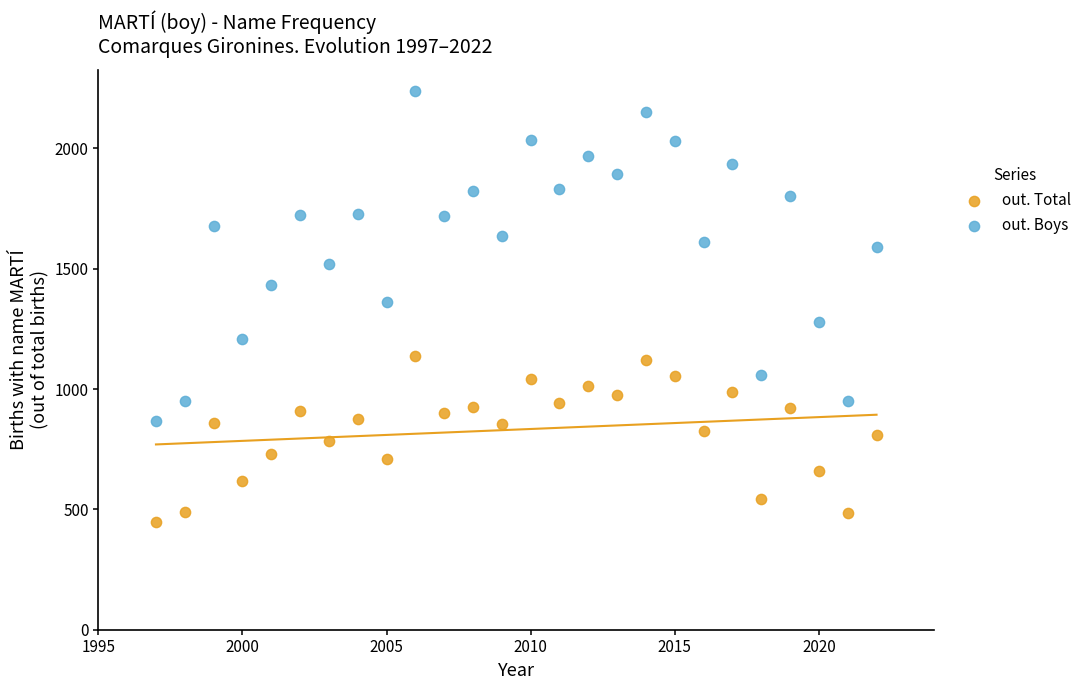

Which series has the widest spread of Y values?

out. Boys